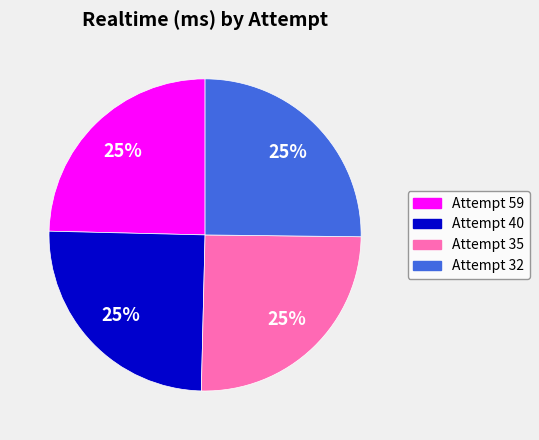

To the nearest percent, what is the average slice percentage?

25%